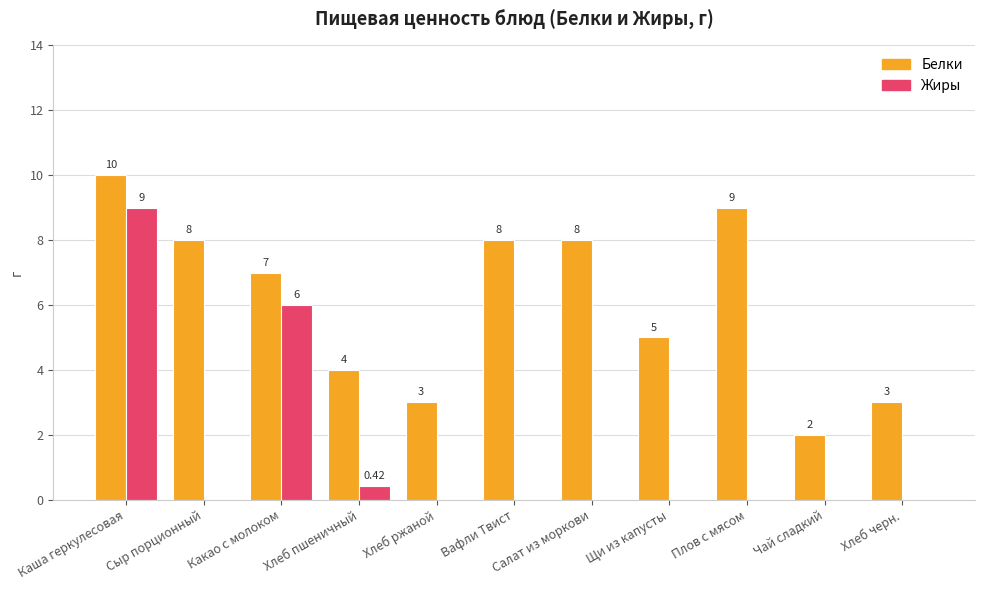

What is the sum of the Белки values at Какао с молоком and Чай сладкий?

9.0